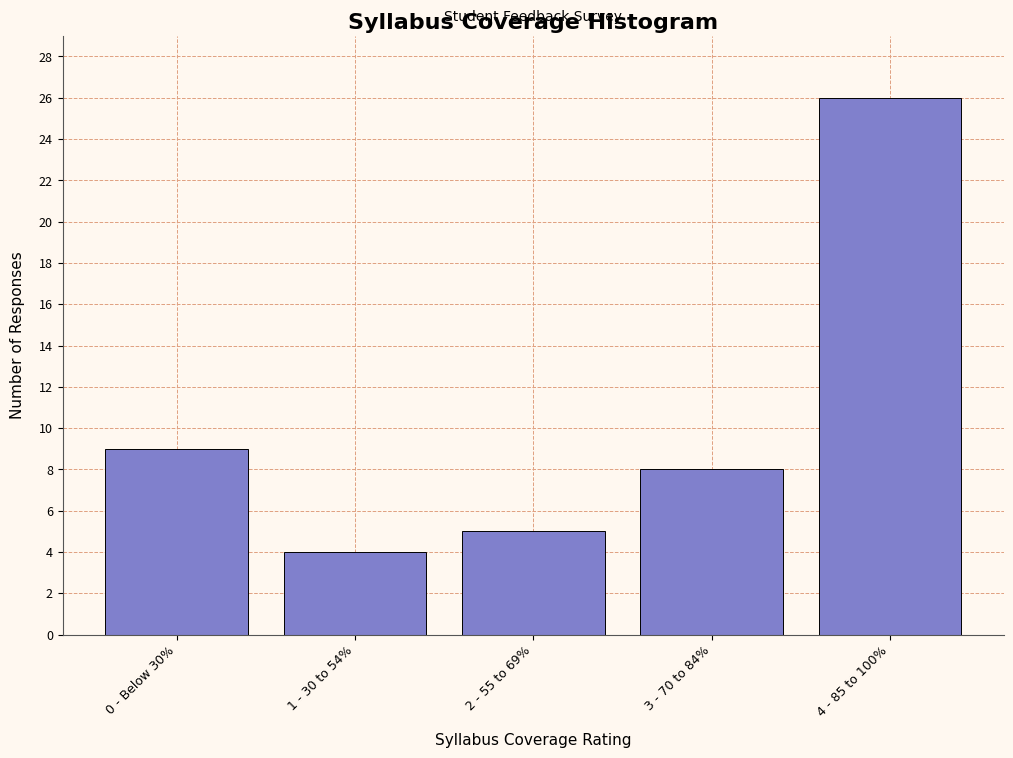

Reading left to right, what are all the values shown in this chart?

0 - Below 30%=9	1 - 30 to 54%=4	2 - 55 to 69%=5	3 - 70 to 84%=8	4 - 85 to 100%=26